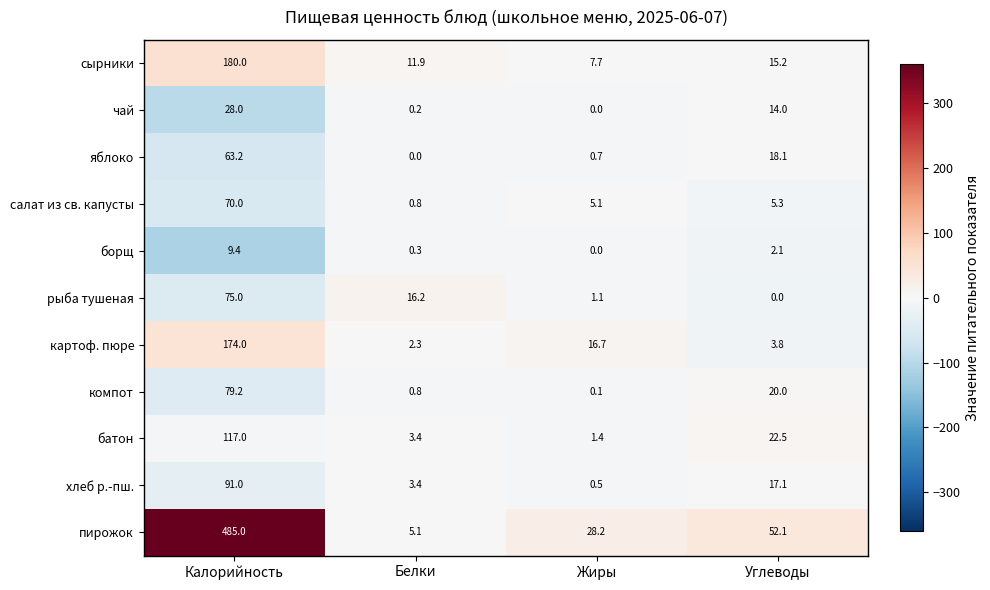

What is the difference between the maximum and minimum values in the рыба тушеная series?

75.0